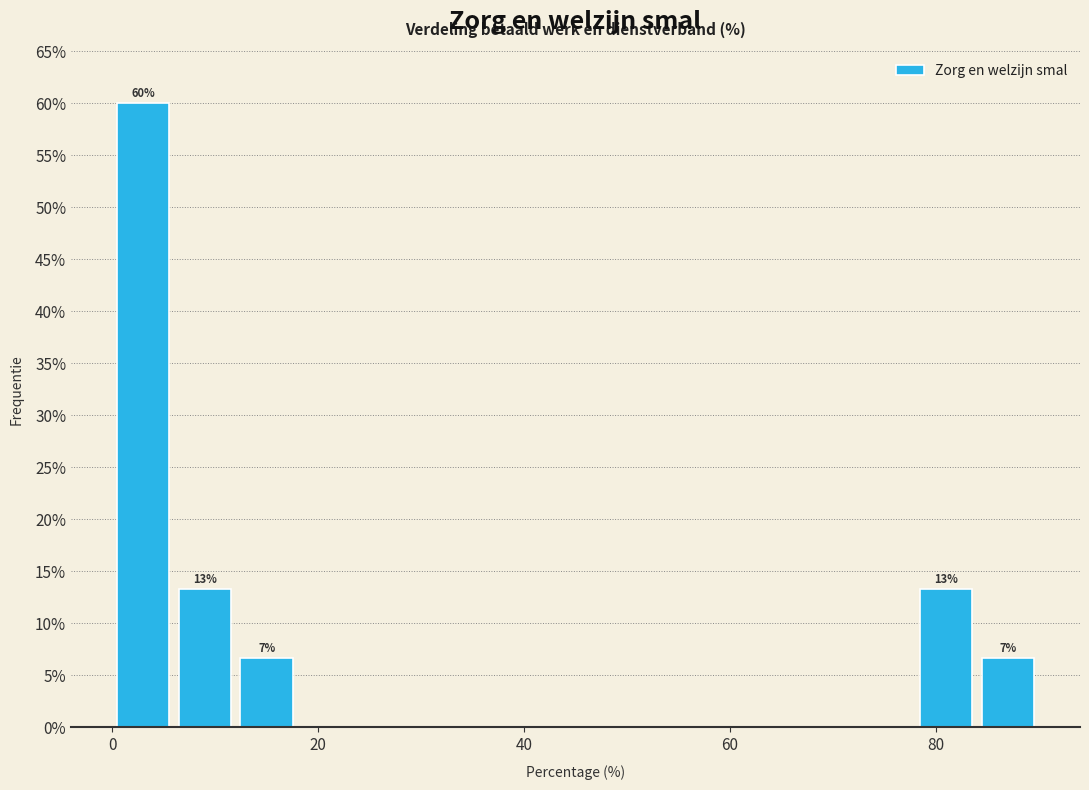

Read against the x-axis, roughly where is the centre of the tallest bar?

4